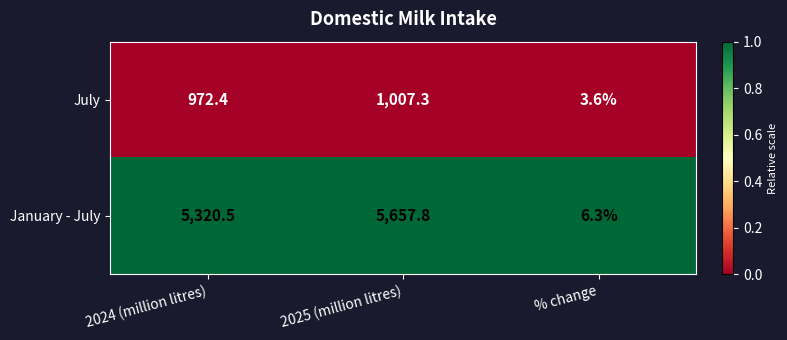

Reading left to right, list all the values displayed in this chart.

July: 2024 (million litres)=972.4	2025 (million litres)=1007.3	% change=3.6
January - July: 2024 (million litres)=5320.5	2025 (million litres)=5657.8	% change=6.3